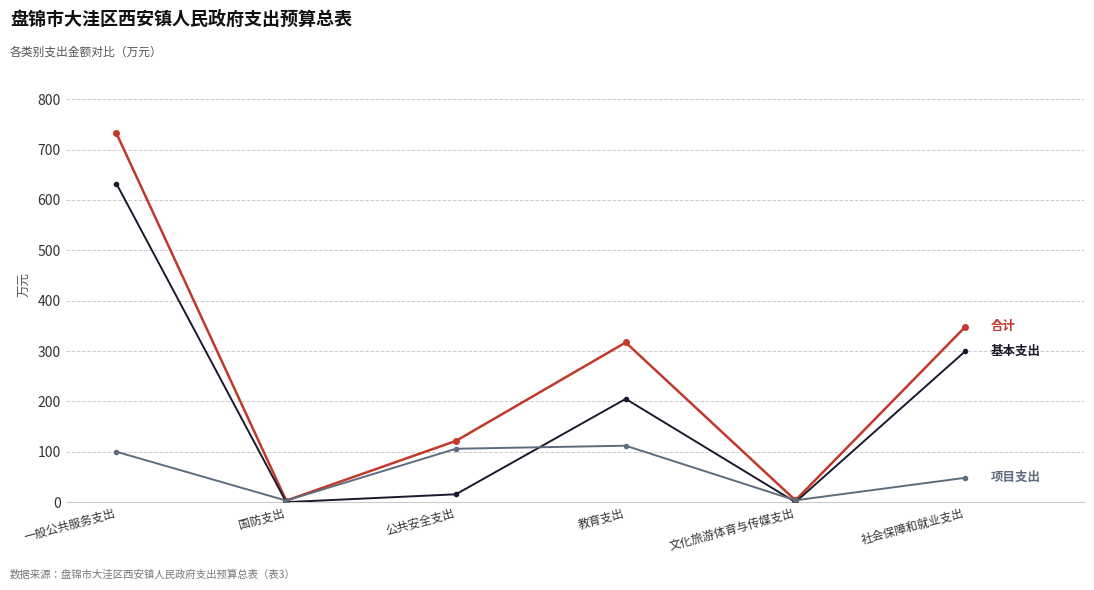

What is the label of the 1st point from the right?

社会保障和就业支出